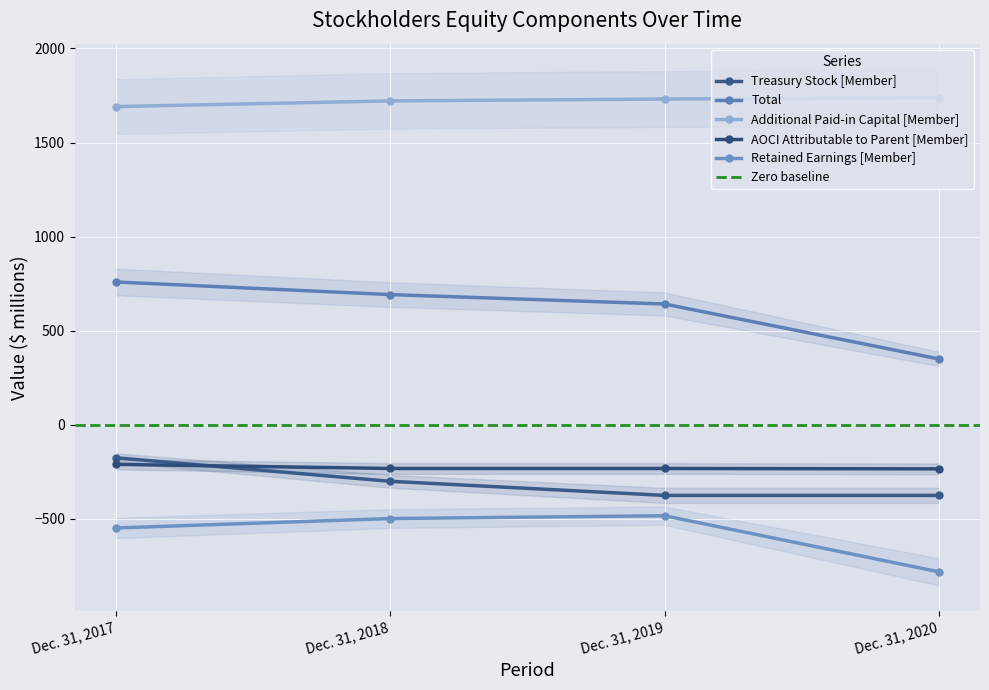

Reading right to left, list all the values displayed in this chart.

Treasury Stock [Member]: -375	-375	-300	-175
Total: 350	642	692	759
Additional Paid-in Capital [Member]: 1739	1731	1721	1691
AOCI Attributable to Parent [Member]: -234	-232	-232	-210
Retained Earnings [Member]: -781	-483	-498	-548